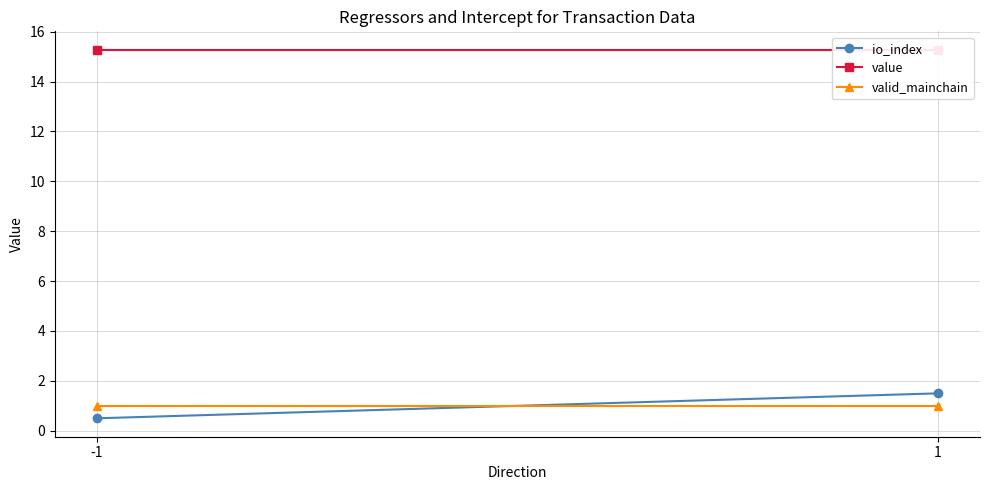

Is it true that value equals 15.3 at 1?

True